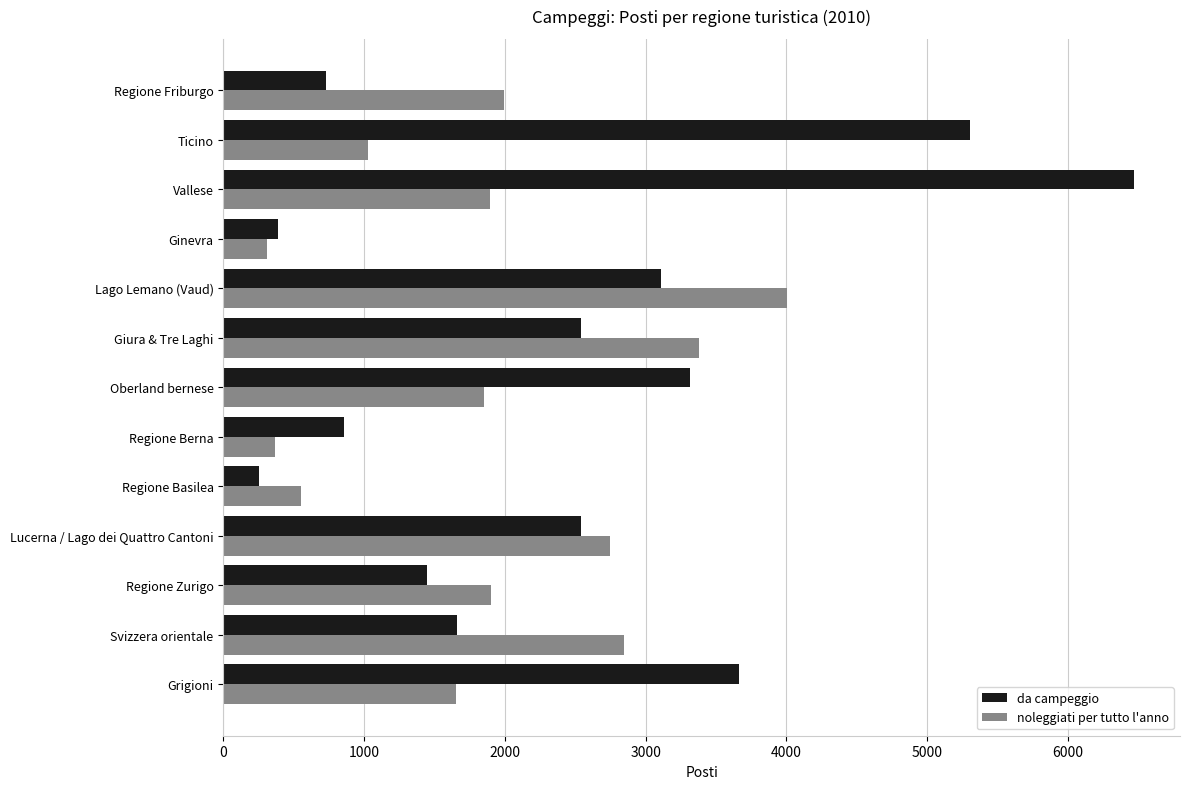

Is it true that noleggiati per tutto l'anno equals 309 at Ginevra?

True